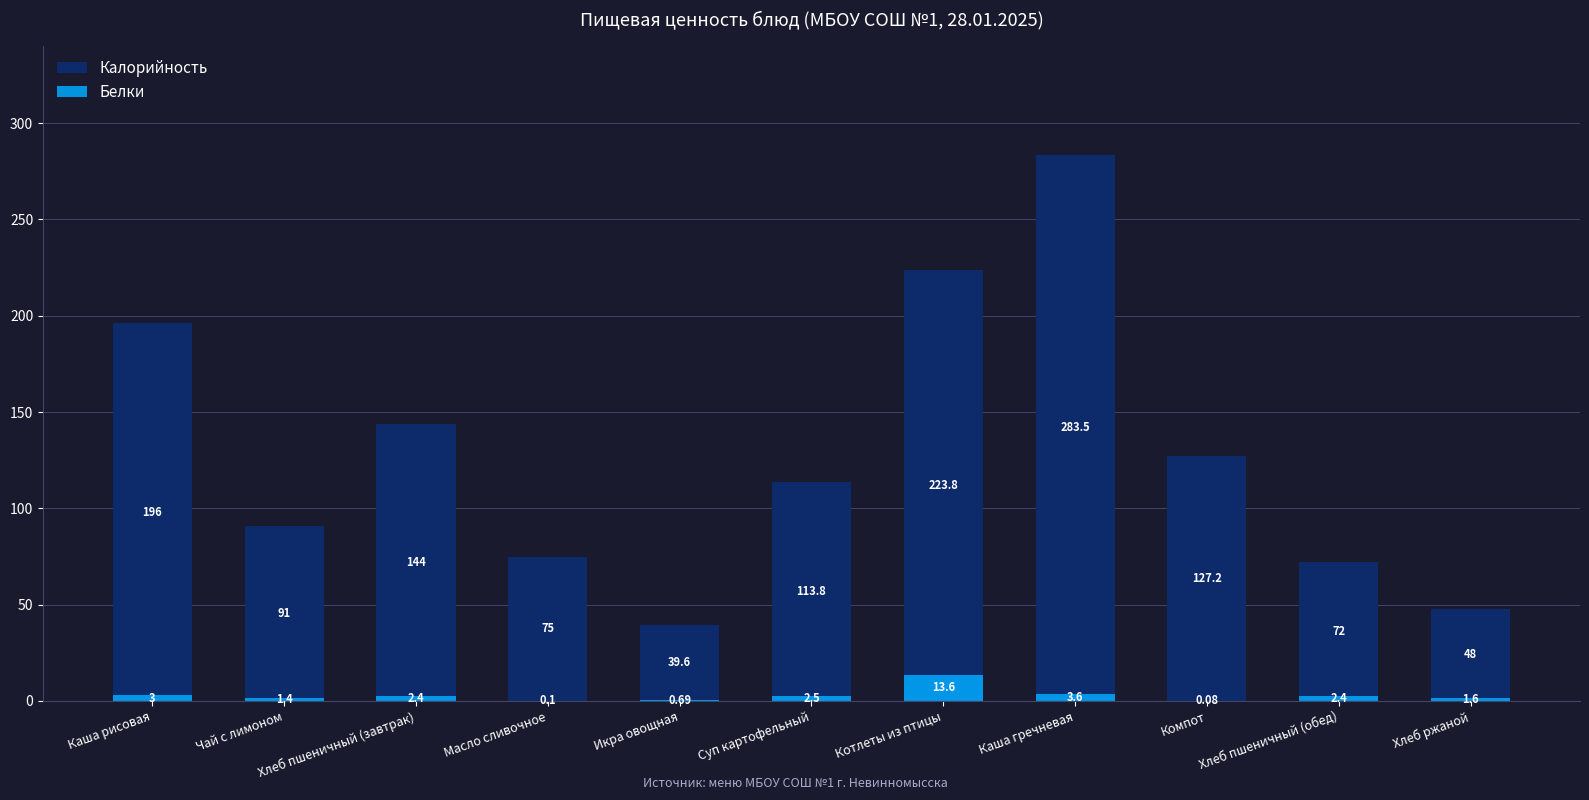

Reading left to right, extract all data points from this chart.

Калорийность: Каша рисовая=196.0	Чай с лимоном=91.0	Хлеб пшеничный (завтрак)=144.0	Масло сливочное=75.0	Икра овощная=39.6	Суп картофельный=113.8	Котлеты из птицы=223.8	Каша гречневая=283.5	Компот=127.2	Хлеб пшеничный (обед)=72.0	Хлеб ржаной=48.0
Белки: Каша рисовая=3.0	Чай с лимоном=1.4	Хлеб пшеничный (завтрак)=2.4	Масло сливочное=0.1	Икра овощная=0.7	Суп картофельный=2.5	Котлеты из птицы=13.6	Каша гречневая=3.6	Компот=0.1	Хлеб пшеничный (обед)=2.4	Хлеб ржаной=1.6